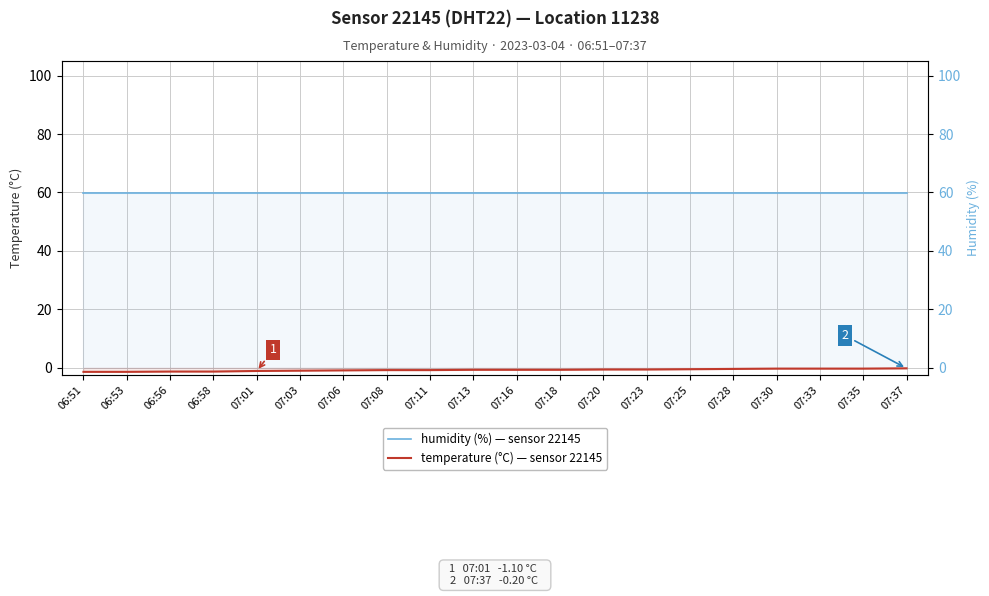

True or false: temperature (°C) — sensor 22145 and humidity (%) — sensor 22145 cross at least once.

False